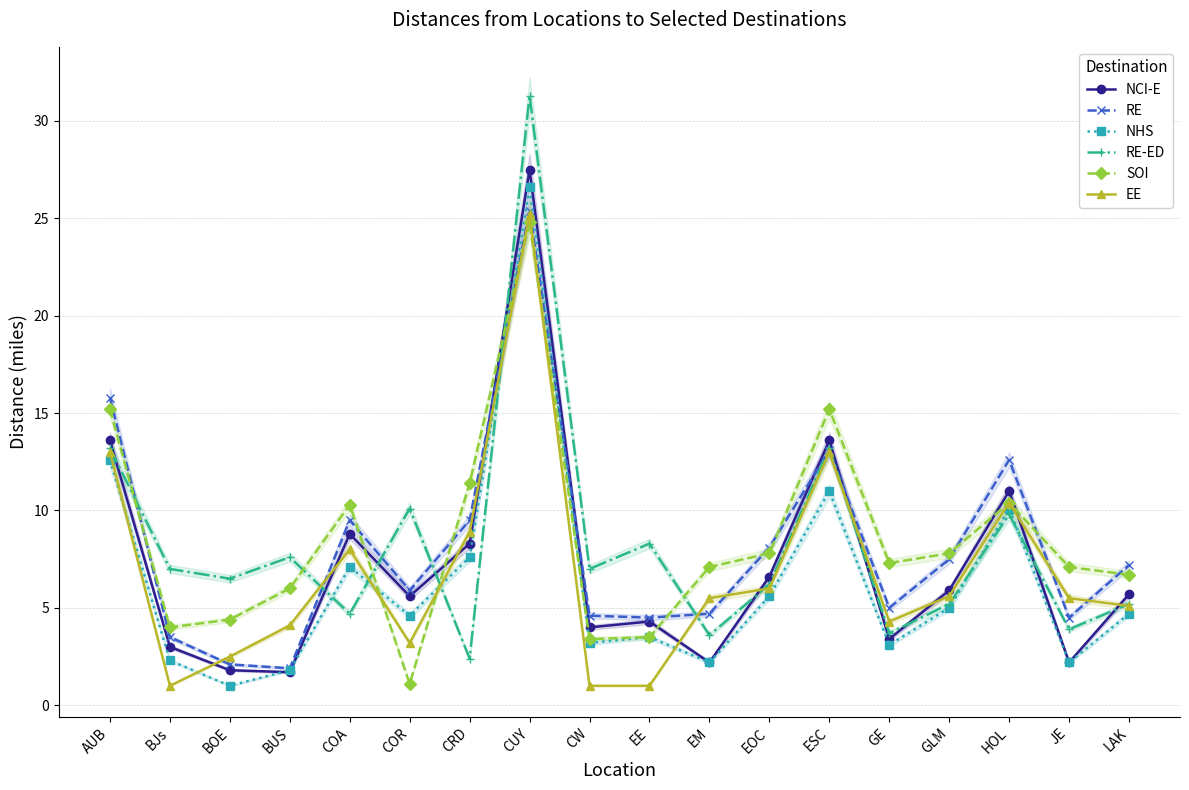

Which series has the largest total across all categories?

SOI